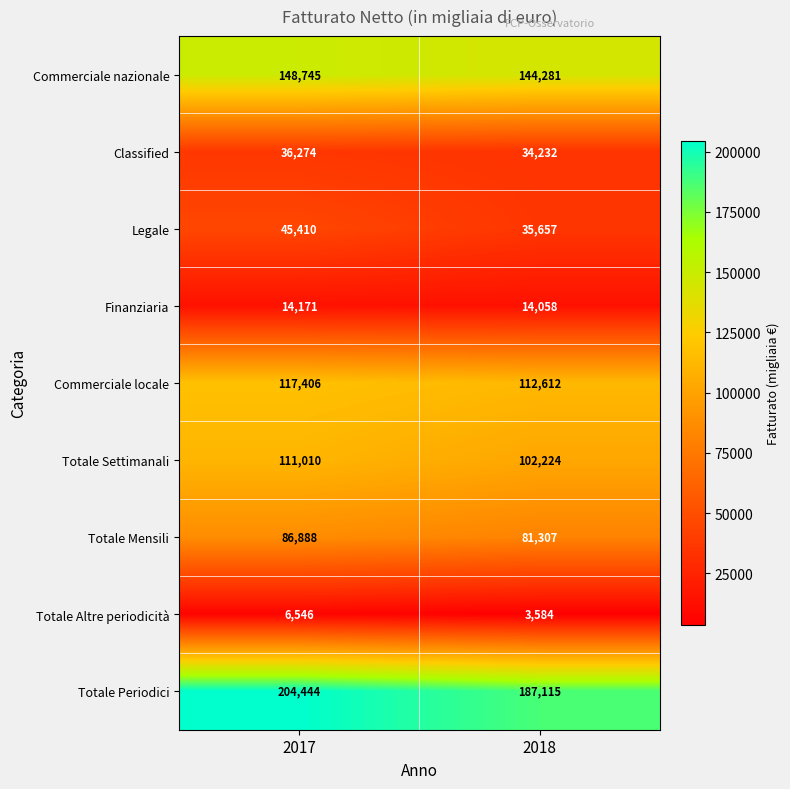

Count the number of data series in this chart.

9